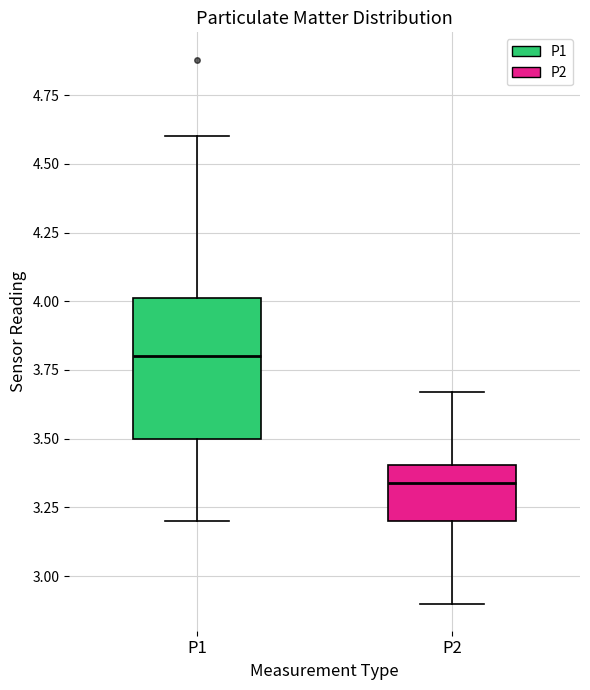

Which box is the tallest, from its lower edge to its upper edge?

P1